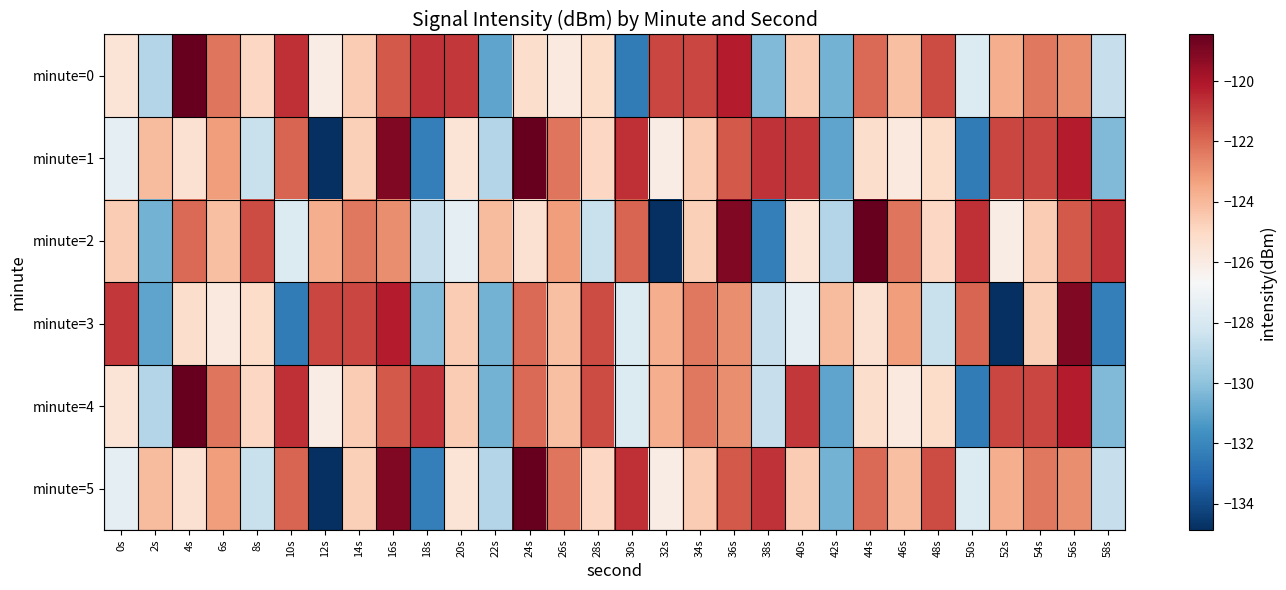

Reading left to right, transcribe all the data shown in this chart.

minute=0: 0s=-125.5	2s=-129.1	4s=-118.5	6s=-122.3	8s=-125.0	10s=-120.7	12s=-126.0	14s=-124.6	16s=-121.6	18s=-120.8	20s=-120.9	22s=-131.0	24s=-125.2	26s=-125.8	28s=-125.2	30s=-132.4	32s=-121.2	34s=-121.2	36s=-120.2	38s=-130.3	40s=-124.6	42s=-130.6	44s=-122.0	46s=-124.2	48s=-121.3	50s=-127.8	52s=-123.7	54s=-122.4	56s=-122.8	58s=-128.5
minute=1: 0s=-127.4	2s=-124.1	4s=-125.4	6s=-123.2	8s=-128.5	10s=-121.9	12s=-134.9	14s=-124.7	16s=-119.1	18s=-132.3	20s=-125.5	22s=-129.1	24s=-118.5	26s=-122.3	28s=-125.0	30s=-120.7	32s=-126.0	34s=-124.6	36s=-121.6	38s=-120.8	40s=-120.9	42s=-131.0	44s=-125.2	46s=-125.8	48s=-125.2	50s=-132.4	52s=-121.2	54s=-121.2	56s=-120.2	58s=-130.3
minute=2: 0s=-124.6	2s=-130.6	4s=-122.0	6s=-124.2	8s=-121.3	10s=-127.8	12s=-123.7	14s=-122.4	16s=-122.8	18s=-128.5	20s=-127.4	22s=-124.1	24s=-125.4	26s=-123.2	28s=-128.5	30s=-121.9	32s=-134.9	34s=-124.7	36s=-119.1	38s=-132.3	40s=-125.5	42s=-129.1	44s=-118.5	46s=-122.3	48s=-125.0	50s=-120.7	52s=-126.0	54s=-124.6	56s=-121.6	58s=-120.8
minute=3: 0s=-120.9	2s=-131.0	4s=-125.2	6s=-125.8	8s=-125.2	10s=-132.4	12s=-121.2	14s=-121.2	16s=-120.2	18s=-130.3	20s=-124.6	22s=-130.6	24s=-122.0	26s=-124.2	28s=-121.3	30s=-127.8	32s=-123.7	34s=-122.4	36s=-122.8	38s=-128.5	40s=-127.4	42s=-124.1	44s=-125.4	46s=-123.2	48s=-128.5	50s=-121.9	52s=-134.9	54s=-124.7	56s=-119.1	58s=-132.3
minute=4: 0s=-125.5	2s=-129.1	4s=-118.5	6s=-122.3	8s=-125.0	10s=-120.7	12s=-126.0	14s=-124.6	16s=-121.6	18s=-120.8	20s=-124.6	22s=-130.6	24s=-122.0	26s=-124.2	28s=-121.3	30s=-127.8	32s=-123.7	34s=-122.4	36s=-122.8	38s=-128.5	40s=-120.9	42s=-131.0	44s=-125.2	46s=-125.8	48s=-125.2	50s=-132.4	52s=-121.2	54s=-121.2	56s=-120.2	58s=-130.3
minute=5: 0s=-127.4	2s=-124.1	4s=-125.4	6s=-123.2	8s=-128.5	10s=-121.9	12s=-134.9	14s=-124.7	16s=-119.1	18s=-132.3	20s=-125.5	22s=-129.1	24s=-118.5	26s=-122.3	28s=-125.0	30s=-120.7	32s=-126.0	34s=-124.6	36s=-121.6	38s=-120.8	40s=-124.6	42s=-130.6	44s=-122.0	46s=-124.2	48s=-121.3	50s=-127.8	52s=-123.7	54s=-122.4	56s=-122.8	58s=-128.5